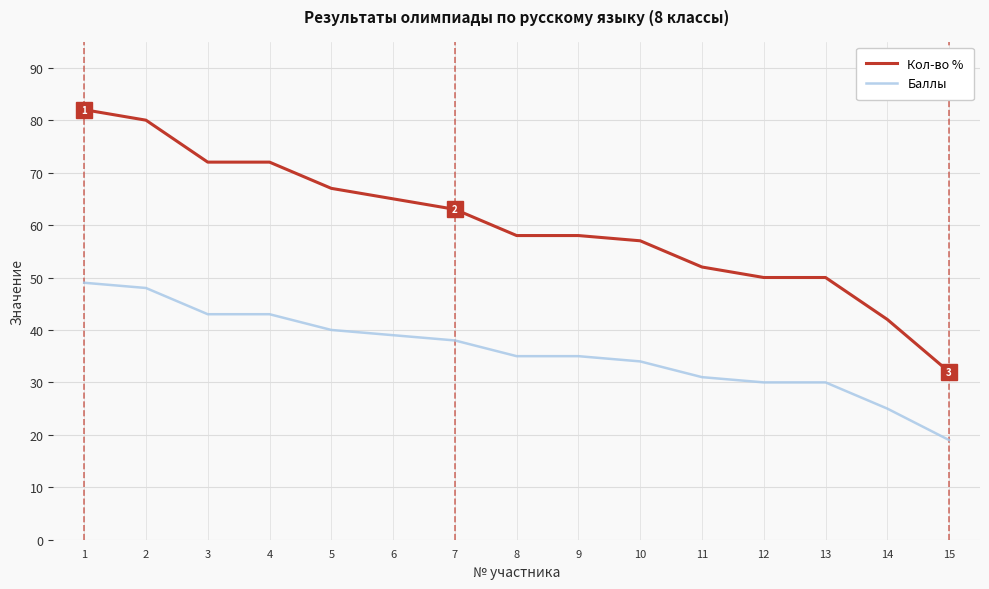

Does the chart display data point markers on the line(s)?

No